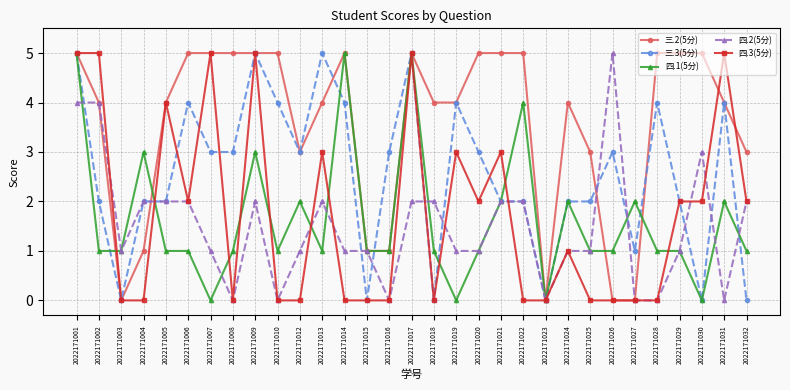

What is the sum of the 四.2(5分) values at 2022171028 and 2022171024?

1